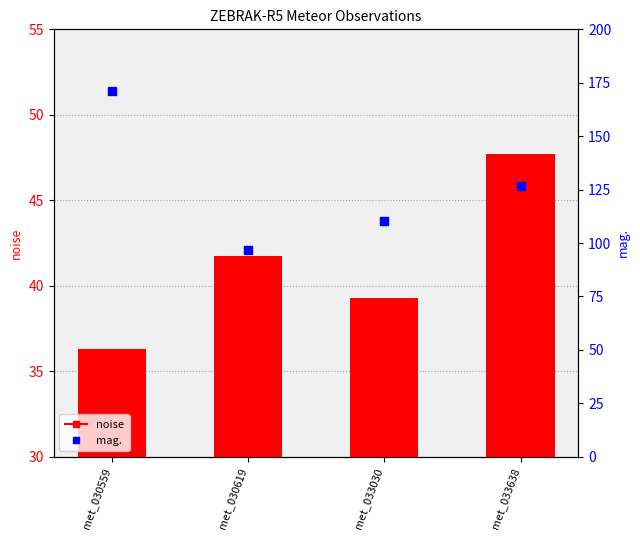

What is the total value across all series at met_030559?

207.3